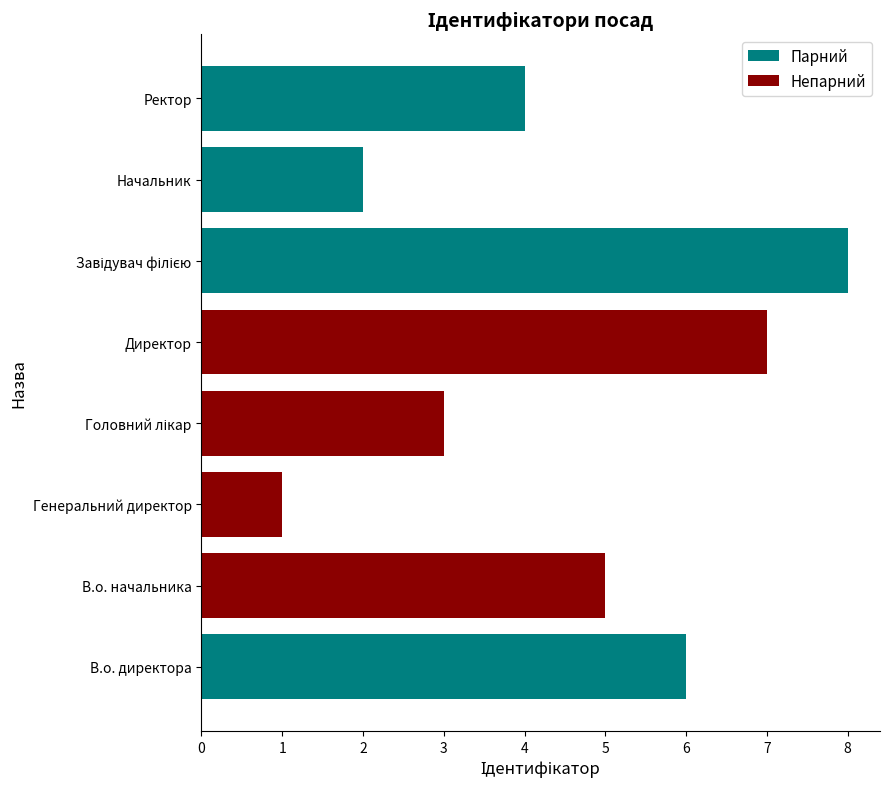

Is it true that the value at Начальник is 3?

False